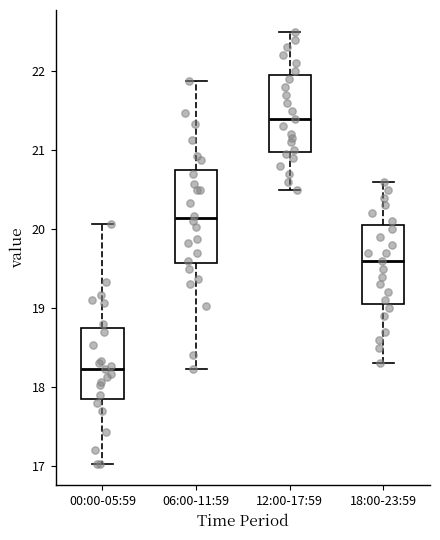

Where does the median line of the box for 12:00-17:59 sit on the y-axis? The values are not printed on the chart, so give them approximately, as read against the axis.

21.4